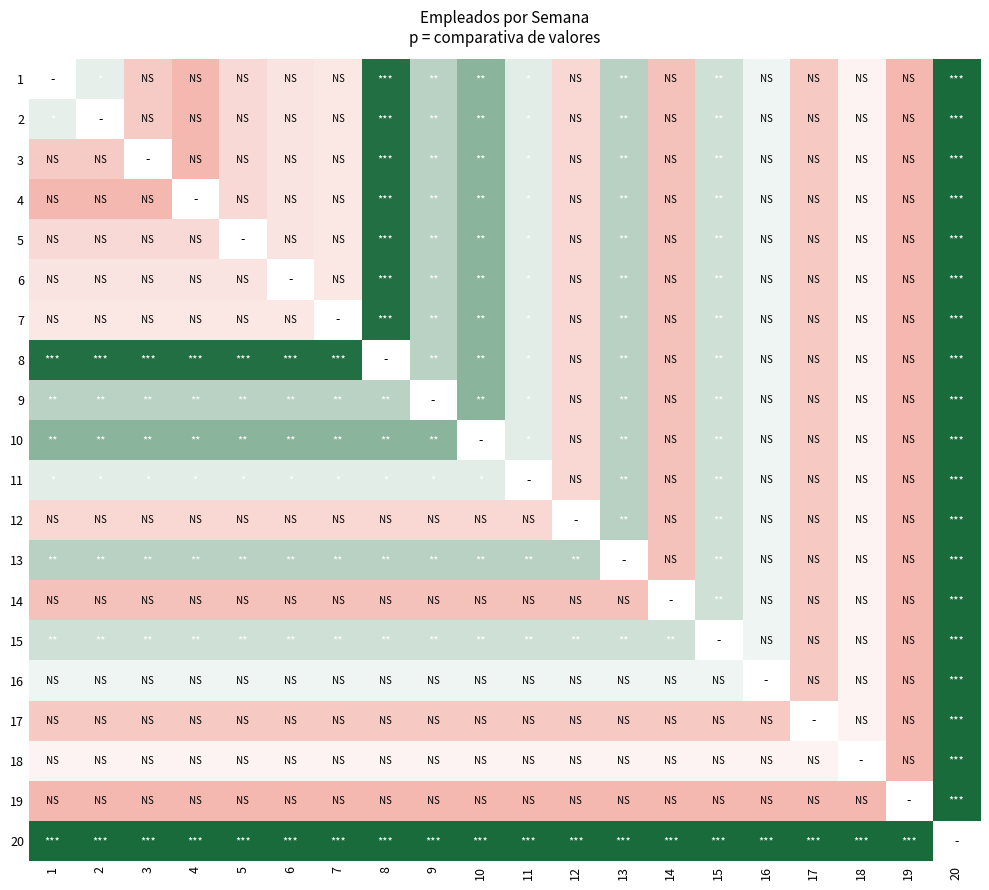

What is the greatest value displayed?

1183.0